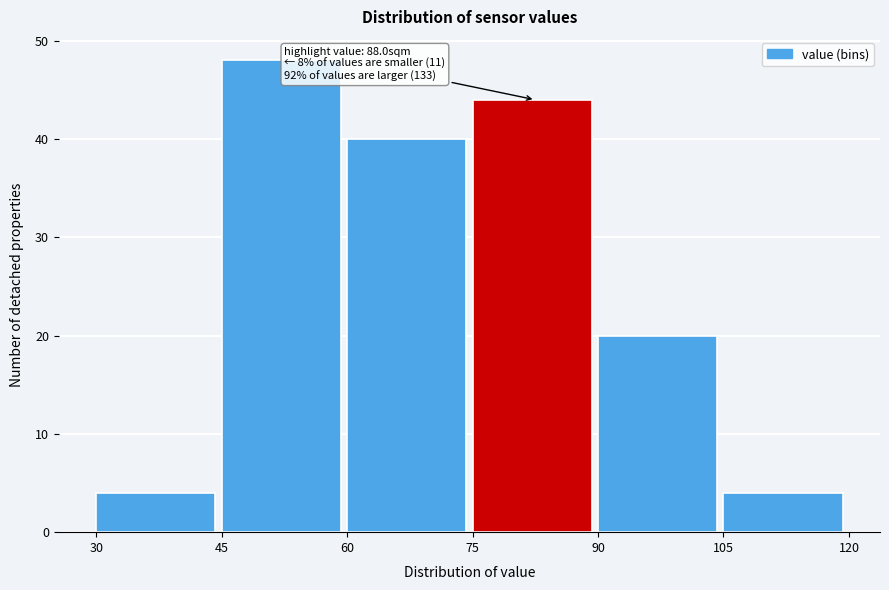

Over which range of the x-axis is the bar tallest?

45 to 60